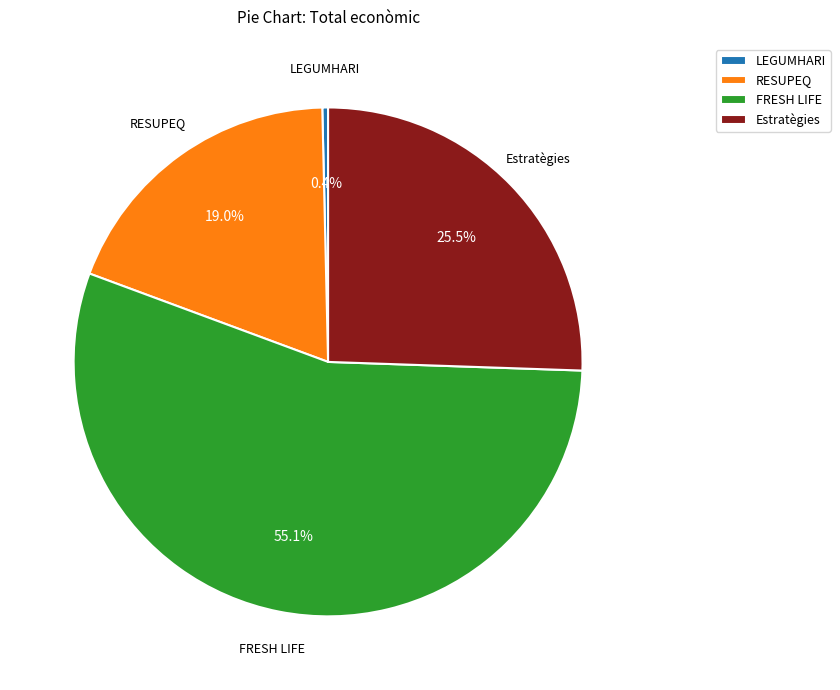

Approximately how many times larger is the value at FRESH LIFE compared to Estratègies?

2.2